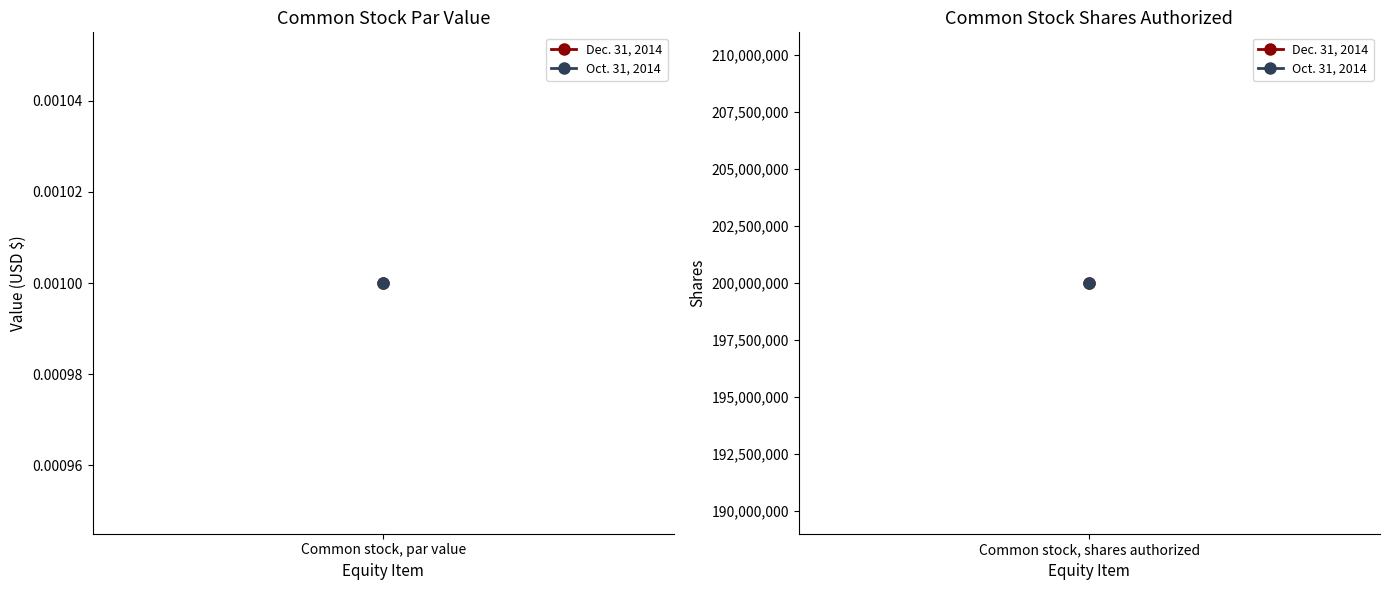

How many data points in Dec. 31, 2014 are less than 200000000?

1